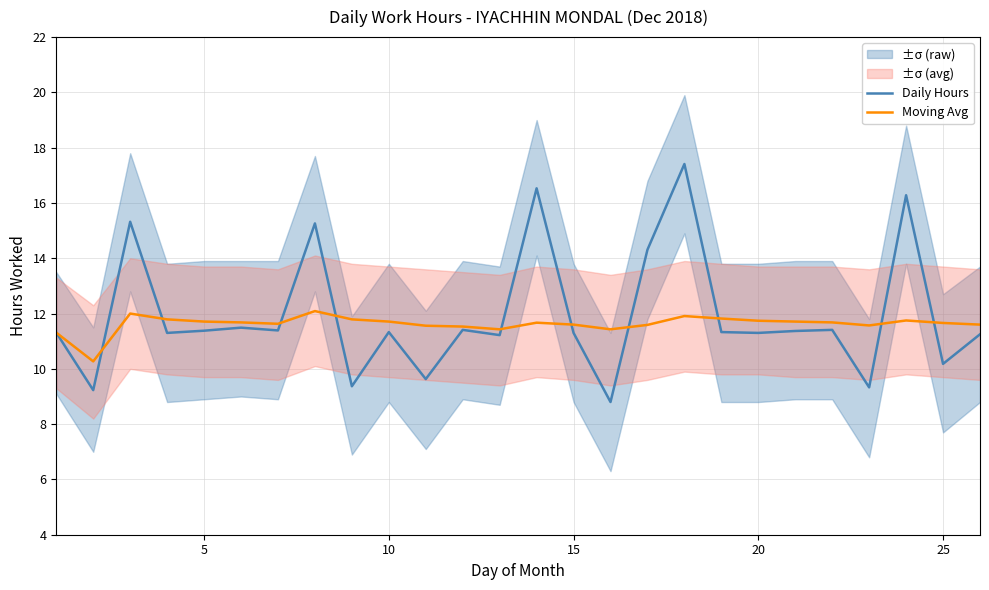

What is the average value of the Moving Avg series?

11.6